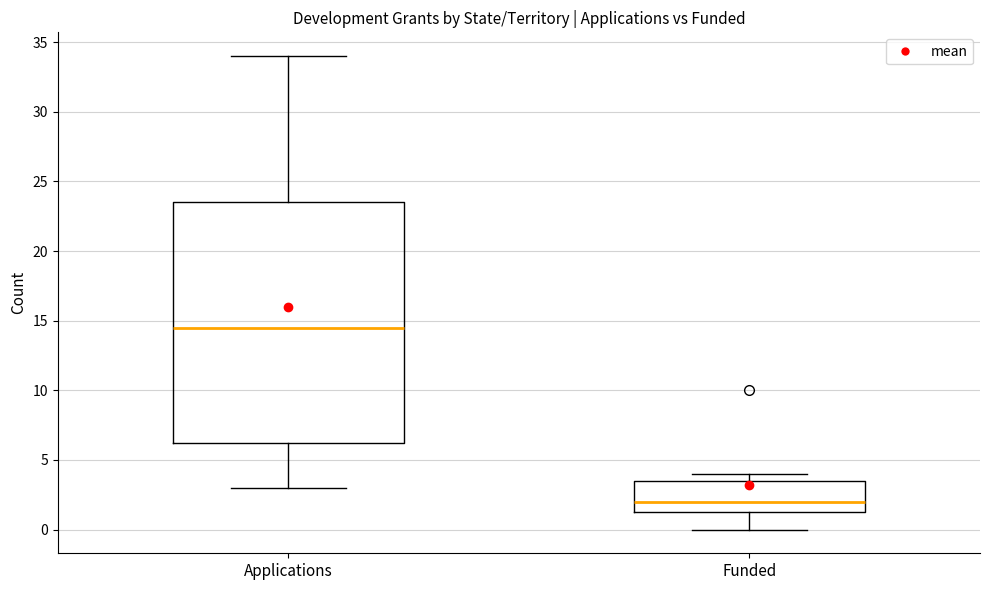

Reading left to right, read every box against the y-axis: the position of its median line, the range the box covers, and the ends of its whiskers. The values are not printed on the chart, so give them approximately, as read against the axis.

Applications: median 14.5, box 6.5 to 23.5, whiskers 3.0 to 34.0
Funded: median 2.0, box 1.5 to 3.5, whiskers 0.0 to 4.0